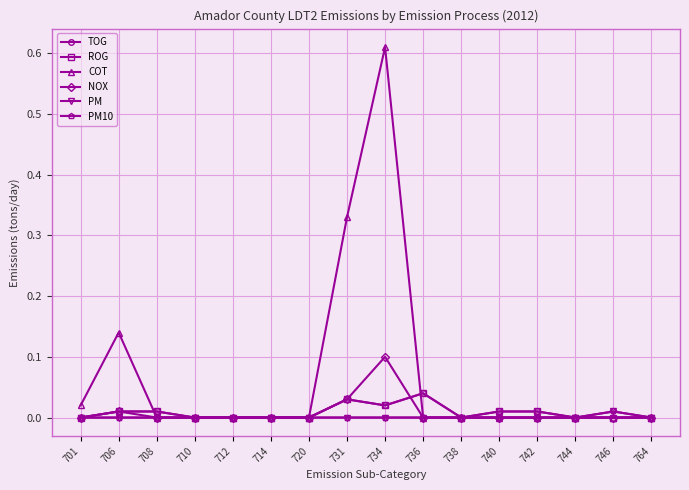

Reading left to right, transcribe all the data shown in this chart.

TOG: 701=0.0	706=0.0	708=0.0	710=0.0	712=0.0	714=0.0	720=0.0	731=0.0	734=0.0	736=0.0	738=0.0	740=0.0	742=0.0	744=0.0	746=0.0	764=0.0
ROG: 701=0.0	706=0.0	708=0.0	710=0.0	712=0.0	714=0.0	720=0.0	731=0.0	734=0.0	736=0.0	738=0.0	740=0.0	742=0.0	744=0.0	746=0.0	764=0.0
COT: 701=0.0	706=0.1	708=0.0	710=0.0	712=0.0	714=0.0	720=0.0	731=0.3	734=0.6	736=0.0	738=0.0	740=0.0	742=0.0	744=0.0	746=0.0	764=0.0
NOX: 701=0.0	706=0.0	708=0.0	710=0.0	712=0.0	714=0.0	720=0.0	731=0.0	734=0.1	736=0.0	738=0.0	740=0.0	742=0.0	744=0.0	746=0.0	764=0.0
PM: 701=0.0	706=0.0	708=0.0	710=0.0	712=0.0	714=0.0	720=0.0	731=0.0	734=0.0	736=0.0	738=0.0	740=0.0	742=0.0	744=0.0	746=0.0	764=0.0
PM10: 701=0.0	706=0.0	708=0.0	710=0.0	712=0.0	714=0.0	720=0.0	731=0.0	734=0.0	736=0.0	738=0.0	740=0.0	742=0.0	744=0.0	746=0.0	764=0.0